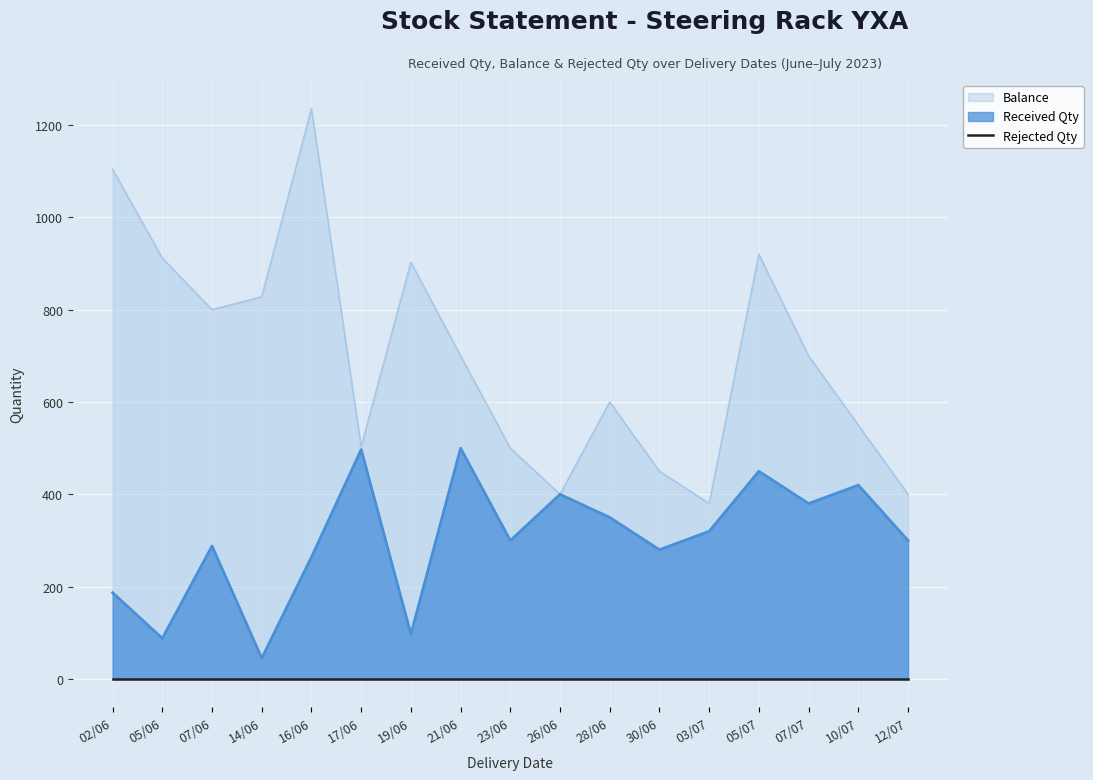

Which label corresponds to the largest value in the chart?

16/06